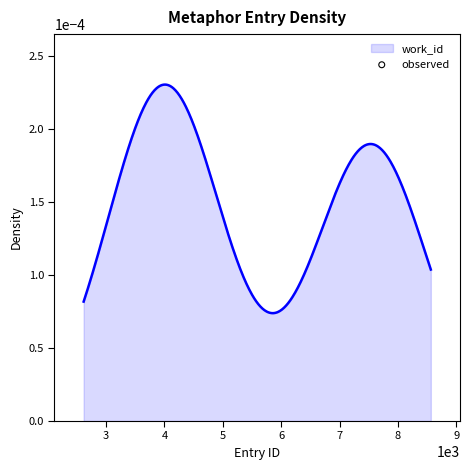

Between 8 and 4, which is larger?

4